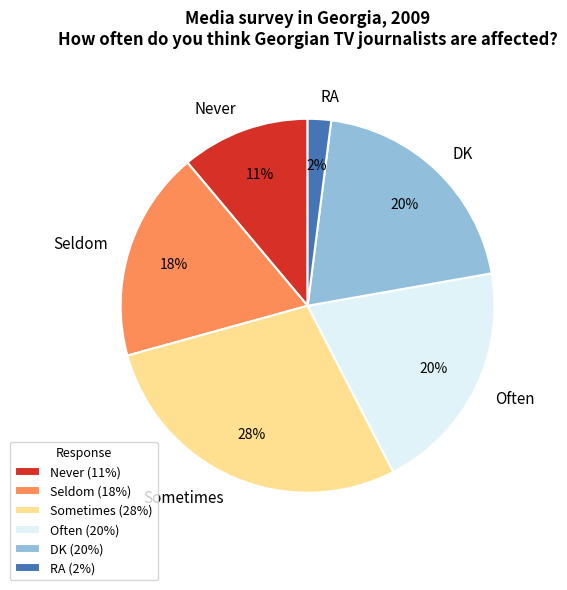

Which has a higher value, Sometimes or RA?

Sometimes